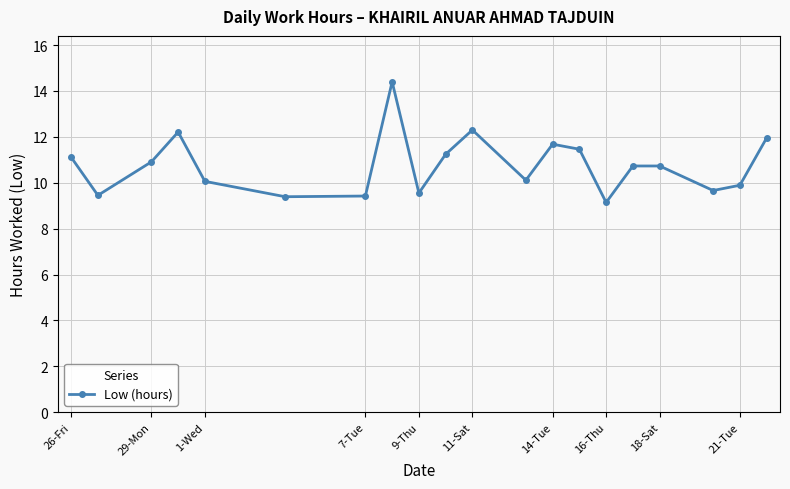

True or false: the data has more than 0 interior local peaks.

True